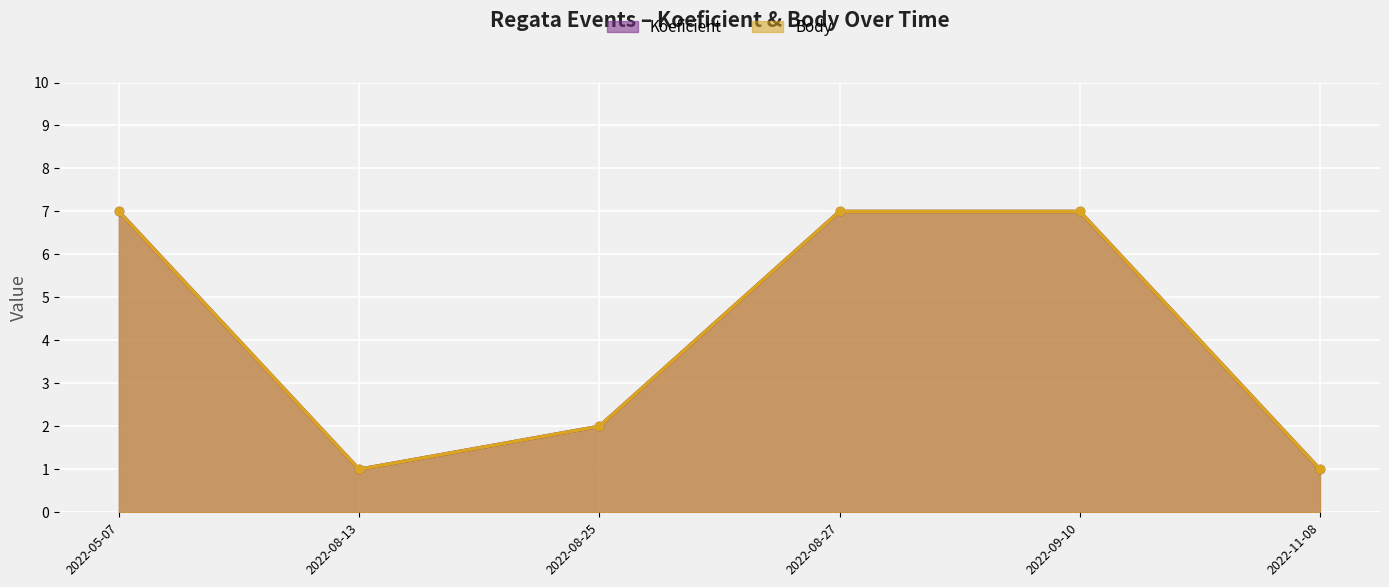

What is the maximum value for Koeficient?

7